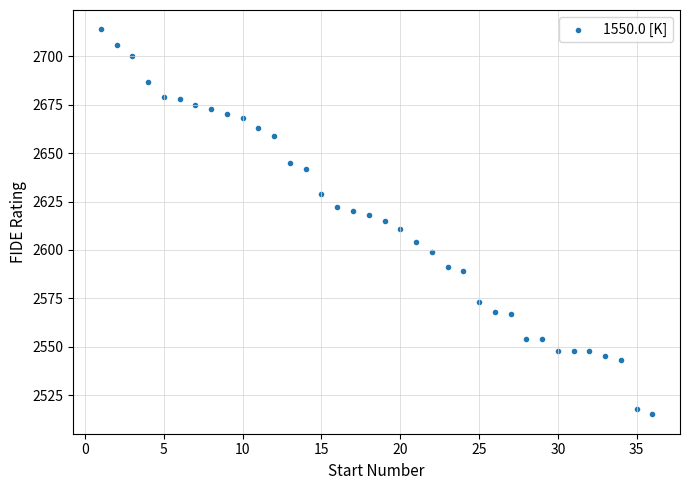

What is the range of Y values (max minus min)?

199